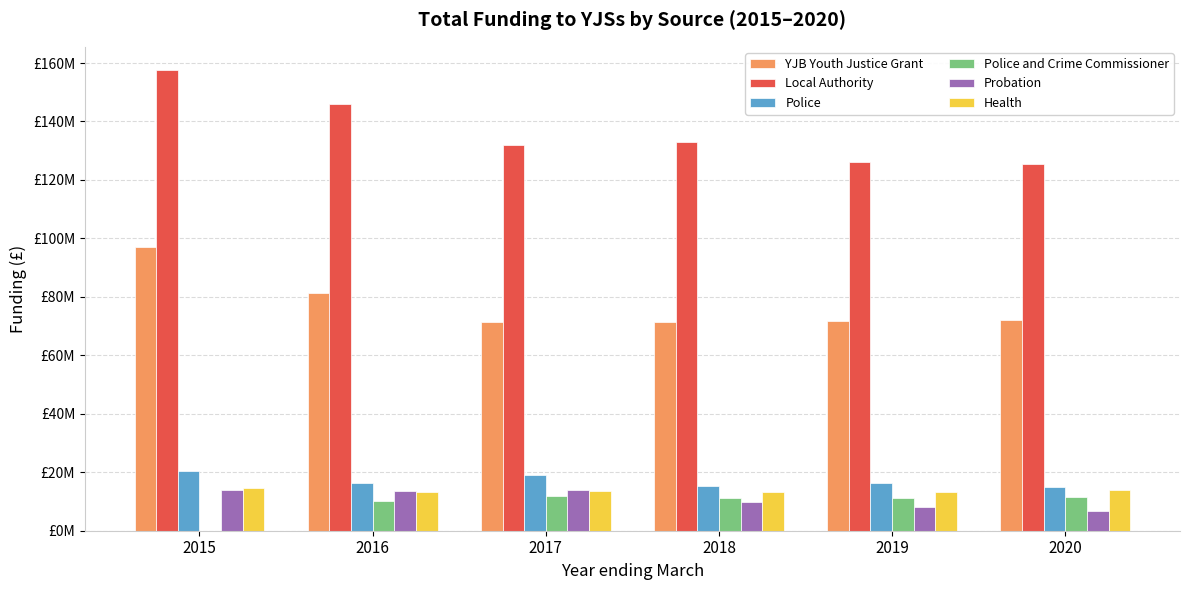

What is the minimum value for Local Authority?

125606088